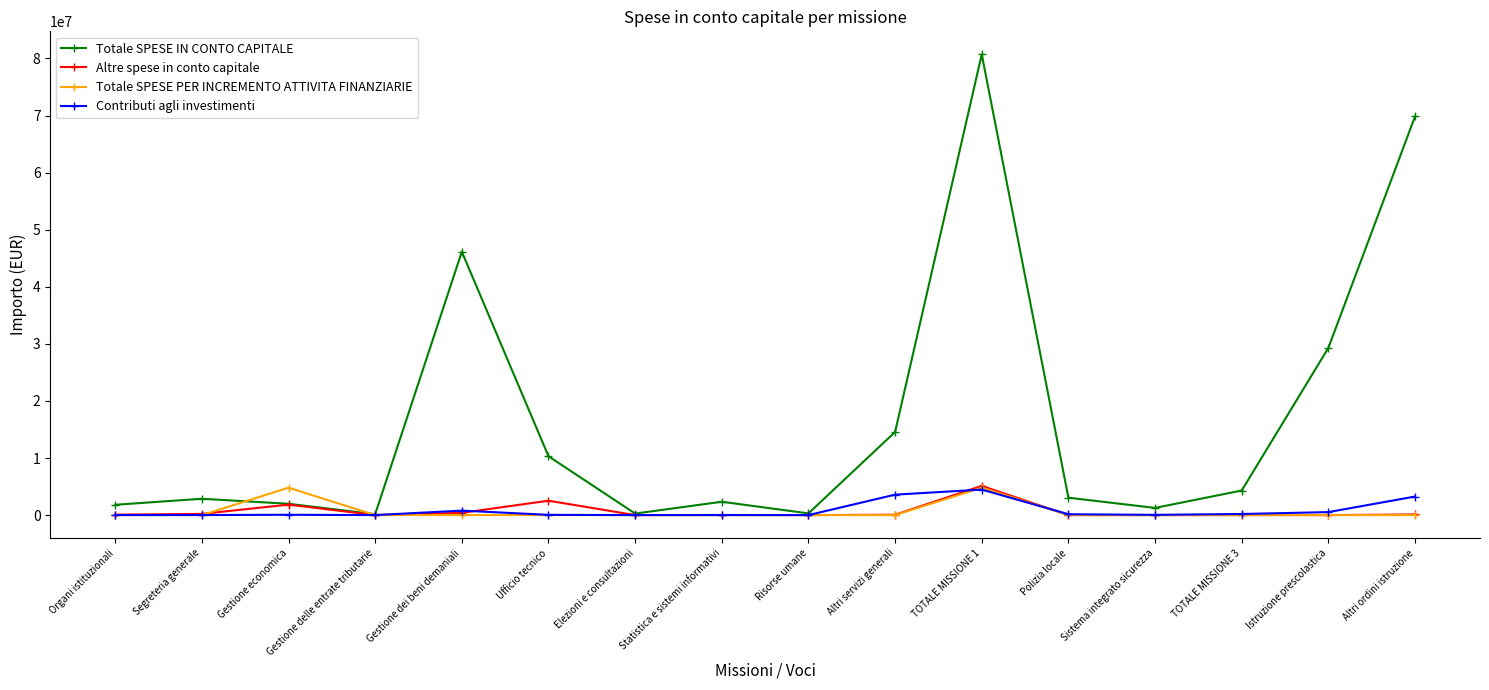

What is the difference between the highest and lowest values at Segreteria generale?

2860153.2